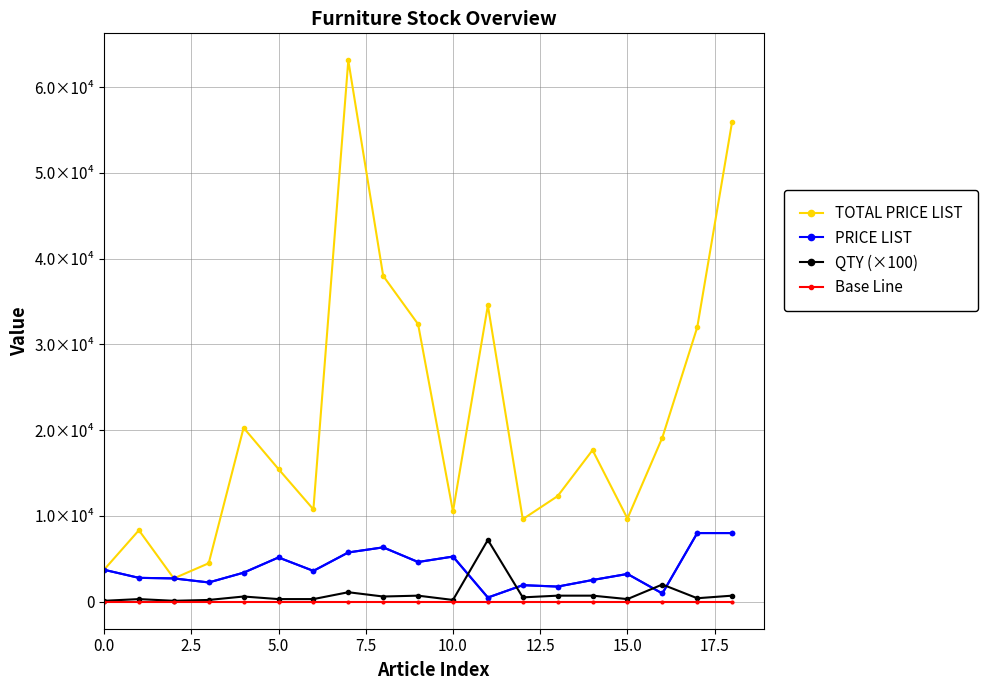

Between which two adjacent categories do QTY (×100) and PRICE LIST first intersect?

10 and 11